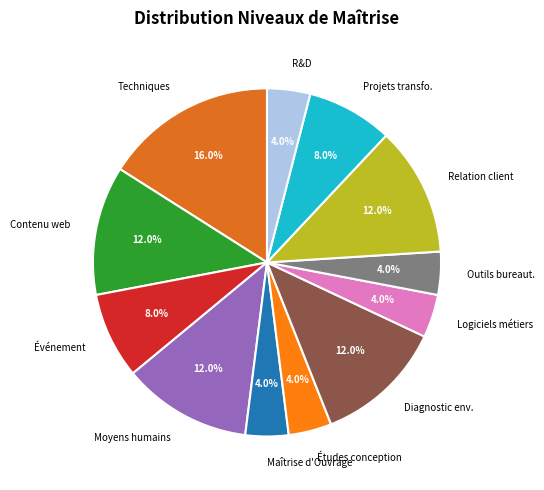

How much of the chart is everything except Relation client?

88.0%